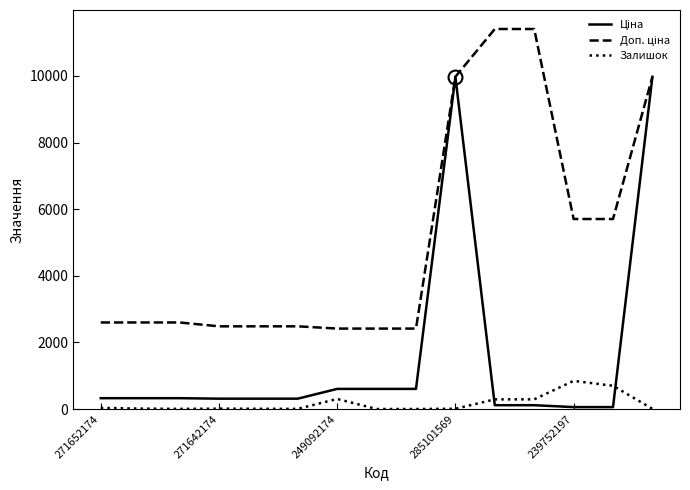

What is the maximum value for Залишок?

845.0